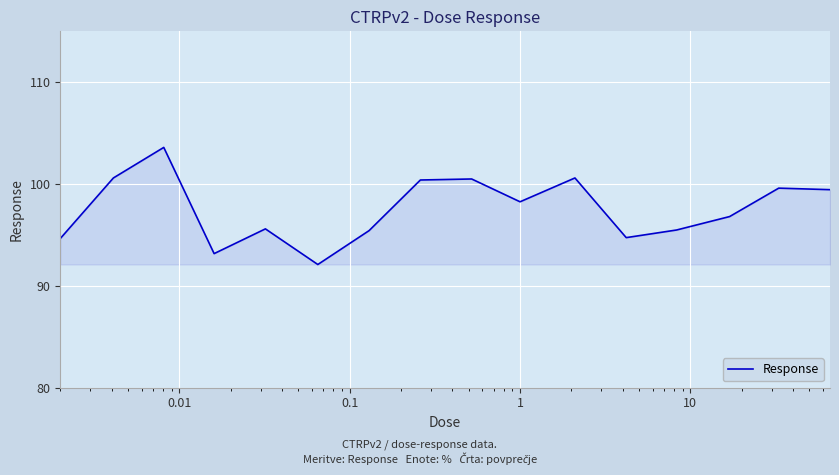

What is the minimum value shown in the chart?

92.1